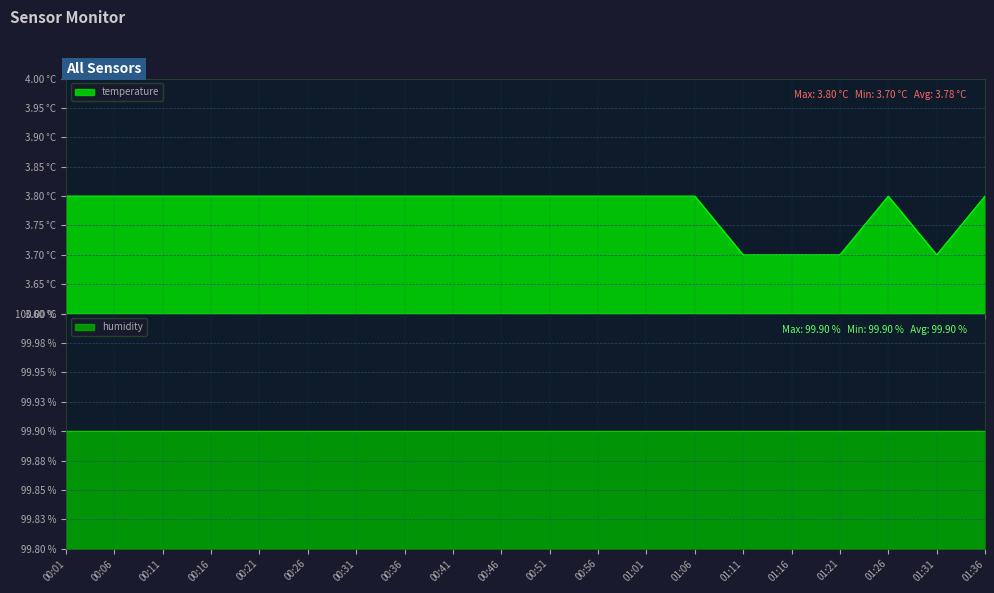

How many interior local peaks (higher than both neighbors) does the data have?

1